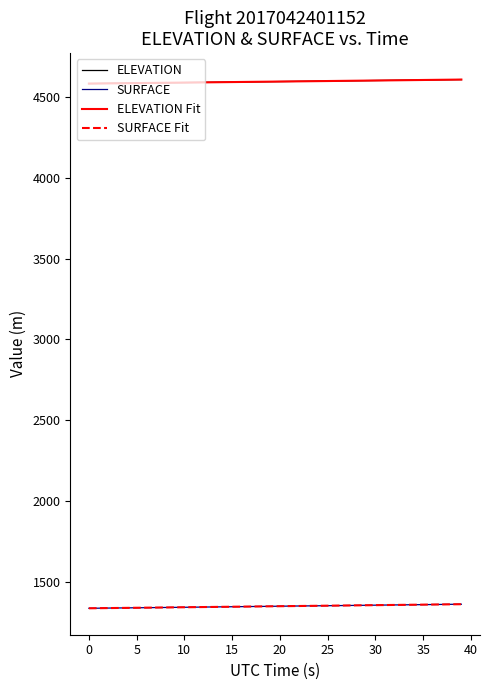

What is the difference between the maximum and minimum values in the SURFACE Fit series?

25.2